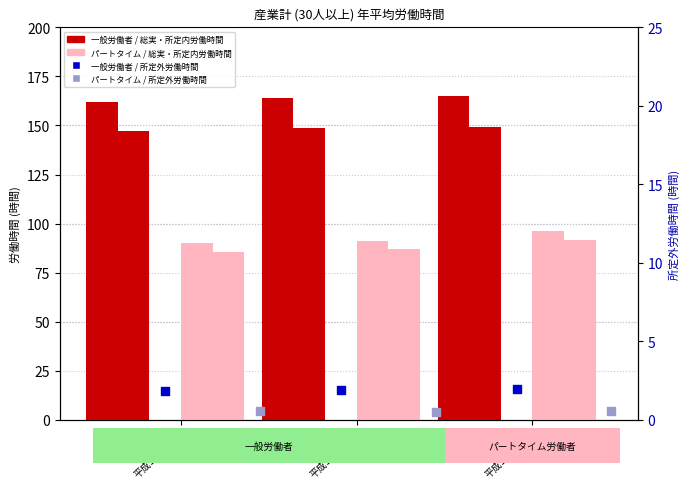

At how many categories does at least one series exceed 74?

3